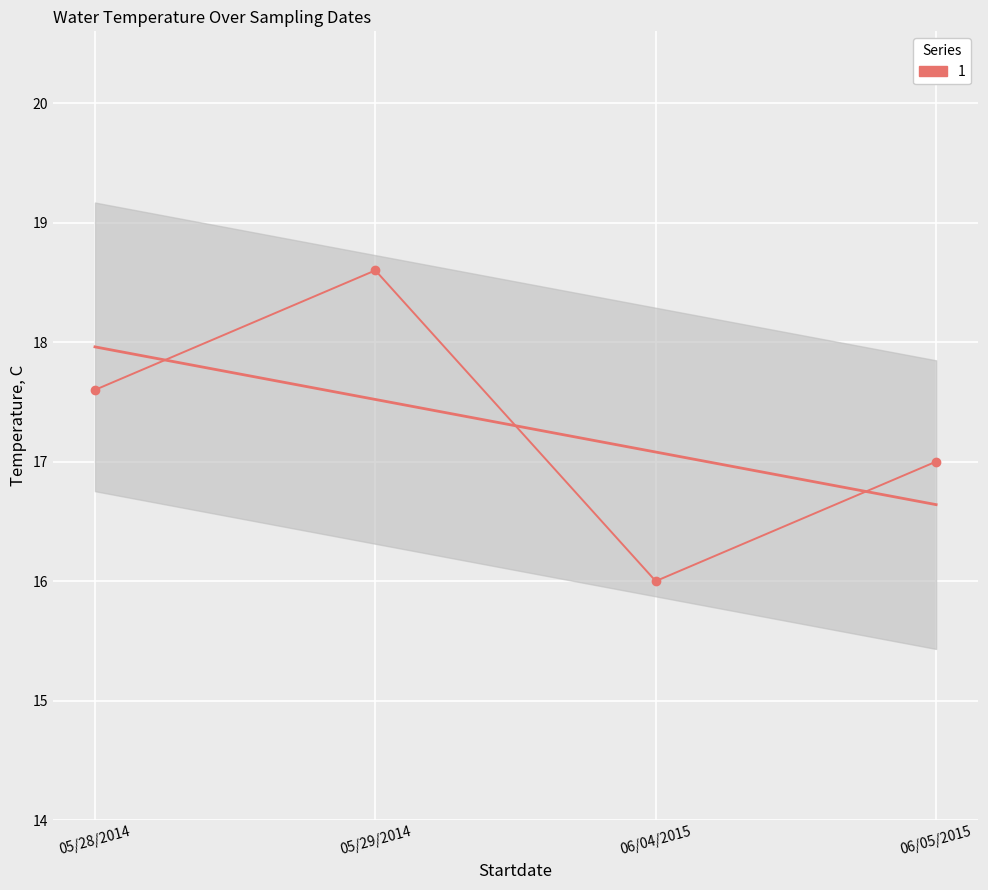

How many values are below 17?

1